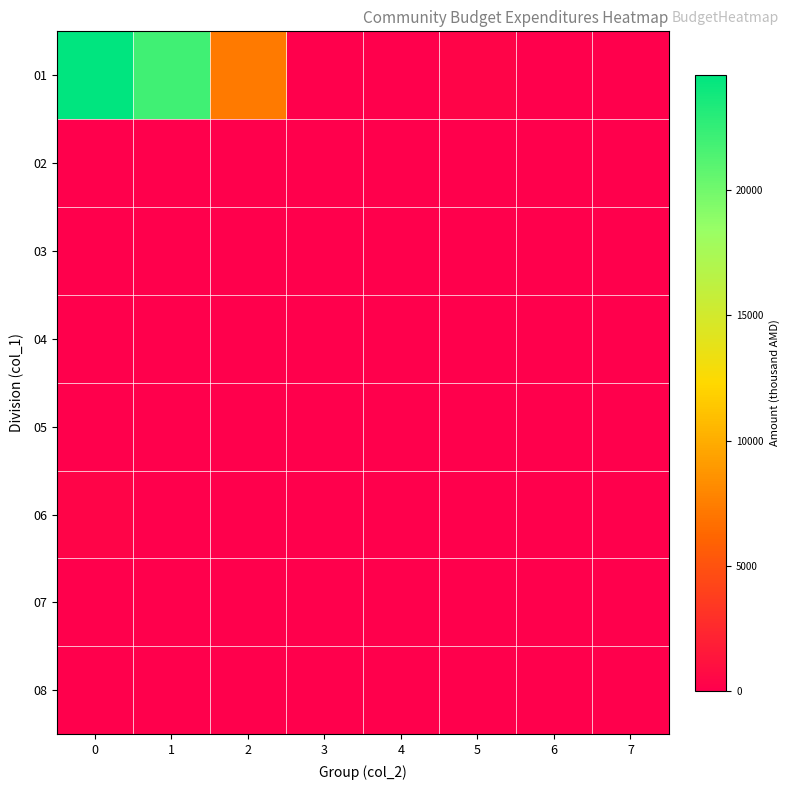

Reading right to left, list all the values displayed in this chart.

01: 7=0.0	6=0.0	5=300.0	4=0.0	3=0.0	2=7300.0	1=22000.0	0=24621.5
02: 7=0.0	6=0.0	5=0.0	4=0.0	3=0.0	2=0.0	1=0.0	0=0.0
03: 7=0.0	6=0.0	5=72.0	4=0.0	3=0.0	2=0.0	1=0.0	0=72.0
04: 7=0.0	6=0.0	5=0.0	4=0.0	3=0.0	2=0.0	1=0.0	0=0.0
05: 7=0.0	6=0.0	5=0.0	4=0.0	3=0.0	2=0.0	1=0.0	0=0.0
06: 7=0.0	6=0.0	5=0.0	4=0.0	3=0.0	2=0.0	1=0.0	0=300.0
07: 7=0.0	6=0.0	5=0.0	4=0.0	3=0.0	2=0.0	1=0.0	0=0.0
08: 7=0.0	6=0.0	5=0.0	4=0.0	3=0.0	2=0.0	1=0.0	0=0.0